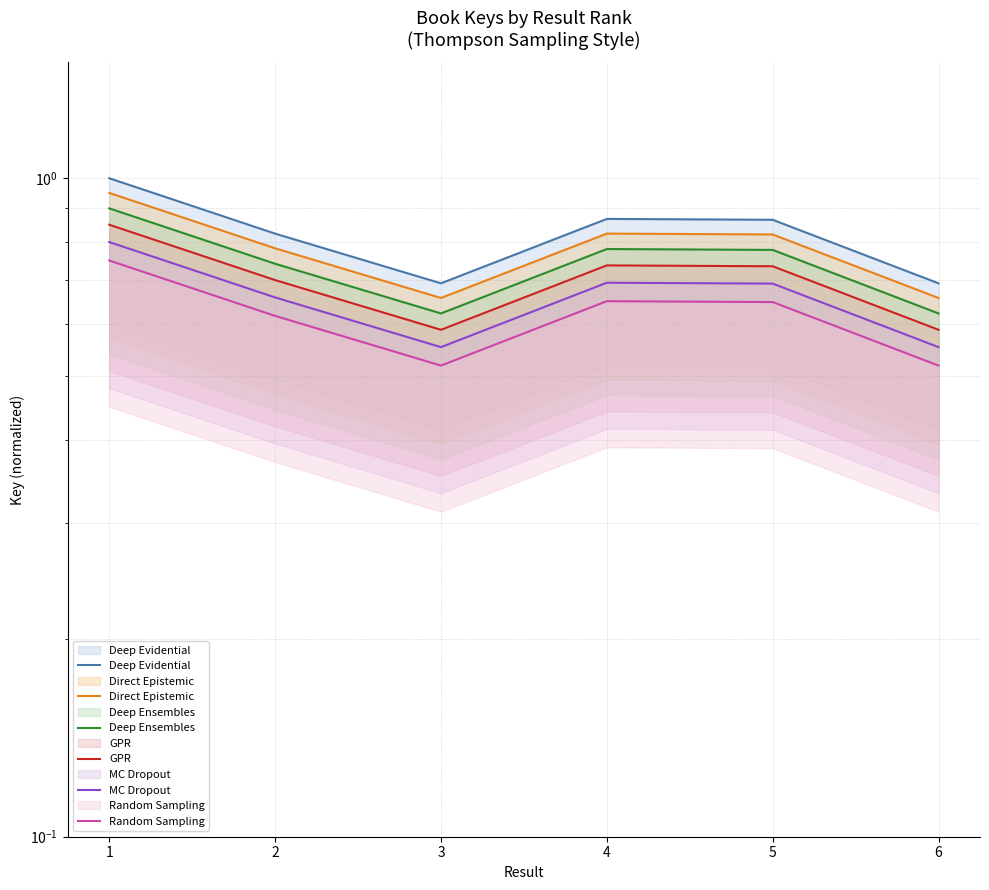

In Deep Ensembles, how many points are lower than both neighbors (excluding endpoints)?

1